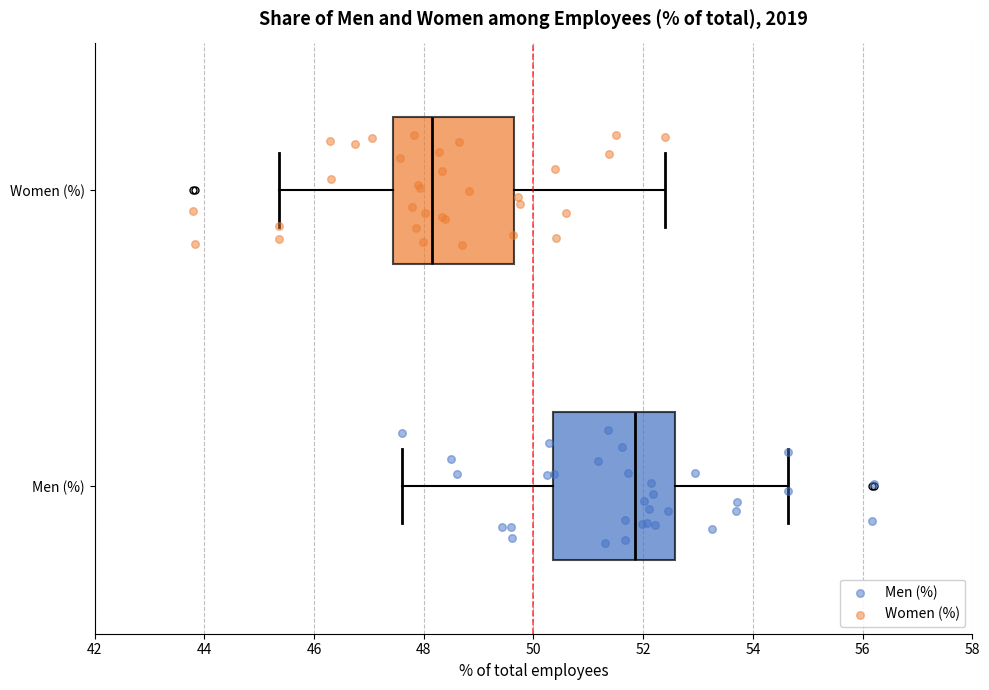

Reading bottom to top, read every box against the x-axis: the position of its median line, the range the box covers, and the ends of its whiskers. The values are not printed on the chart, so give them approximately, as read against the axis.

Men (%): median 51.8, box 50.4 to 52.6, whiskers 47.6 to 54.6
Women (%): median 48.2, box 47.4 to 49.6, whiskers 45.4 to 52.4